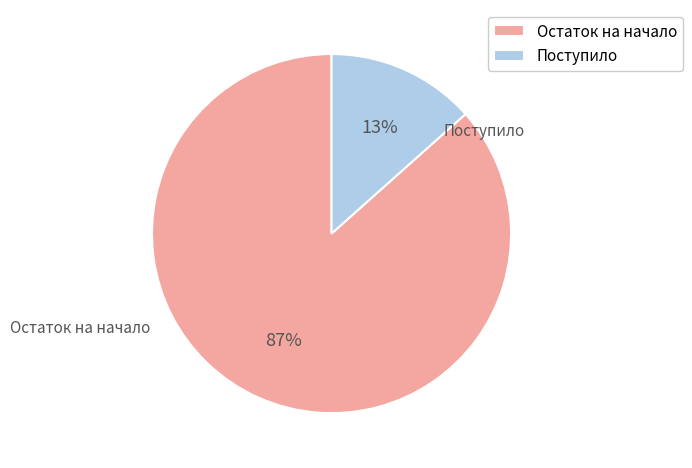

Is the sum of Поступило and Остаток на начало greater than half?

Yes